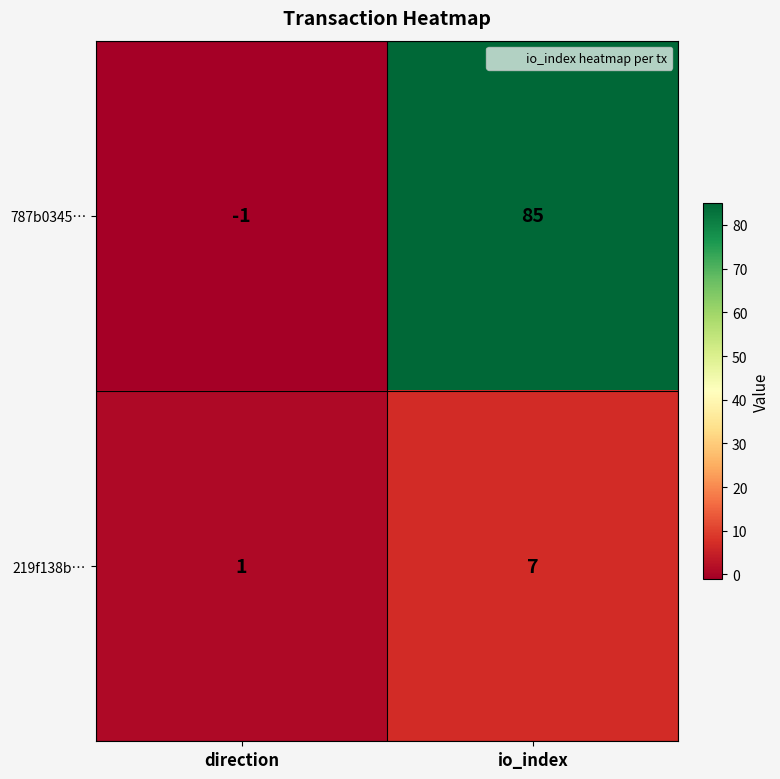

Rank the series by their maximum value, from lowest to highest.

219f138b…, 787b0345…